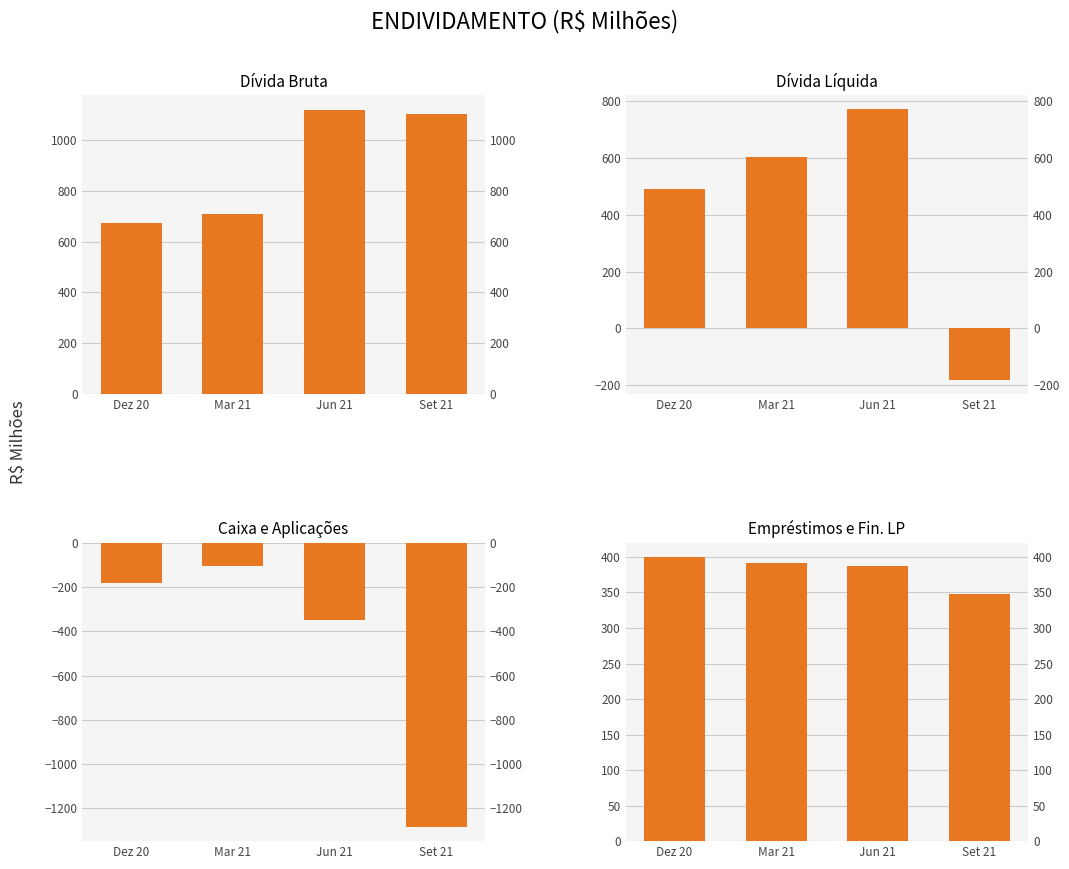

How many values in the Dívida Líquida series exceed 604?

2